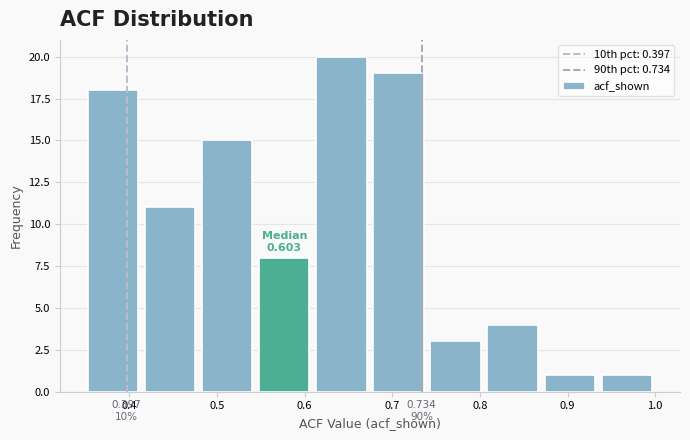

Over which range of the x-axis is the bar tallest?

0.61 to 0.67